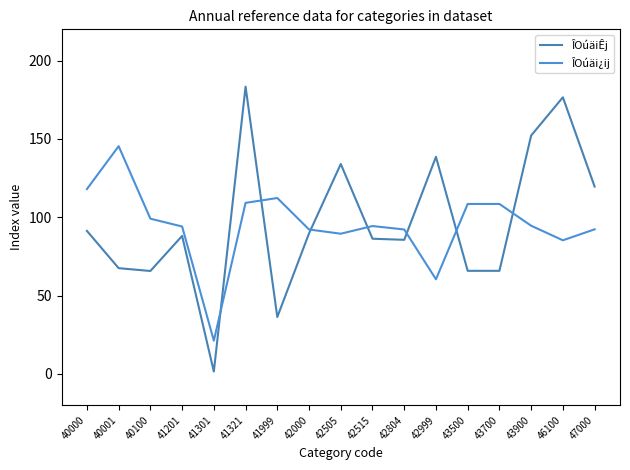

Count the number of categories in the chart.

17